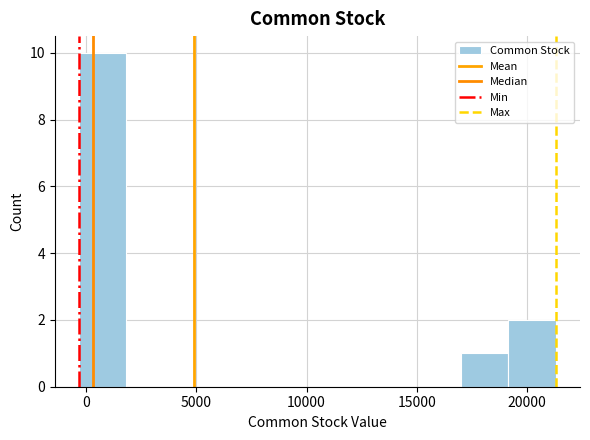

How tall is the bar that spans 17000 to 19000 on the x-axis? Neither the bar edges nor the heights are printed on the chart, so give them approximately, as read against the axes.

1